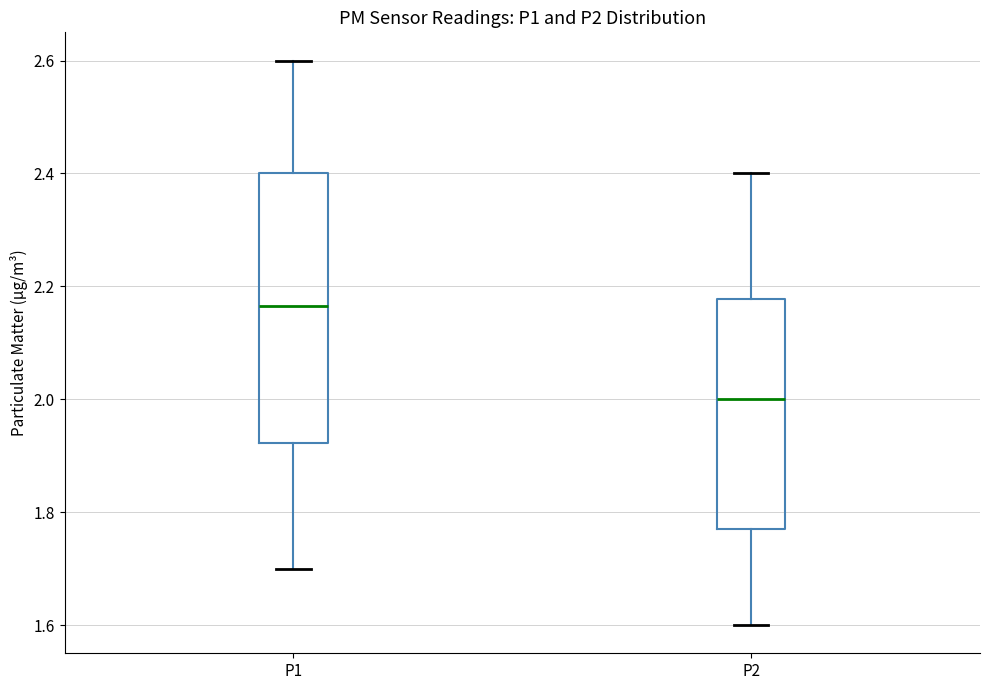

Which box is the tallest, from its lower edge to its upper edge?

P1